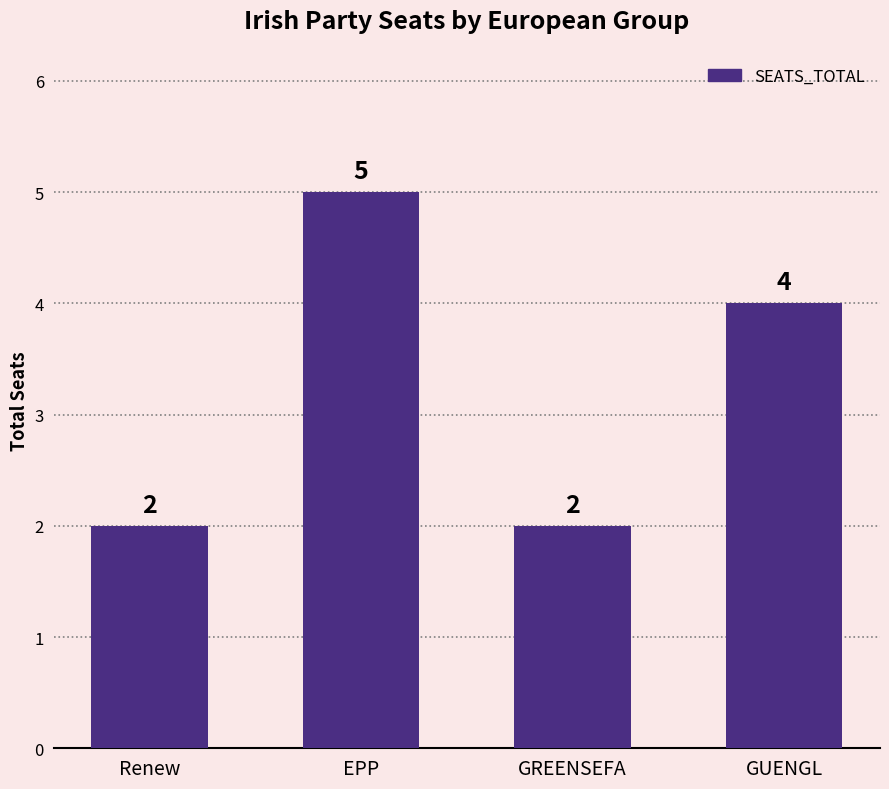

What is the change in value from Renew to EPP?

+3